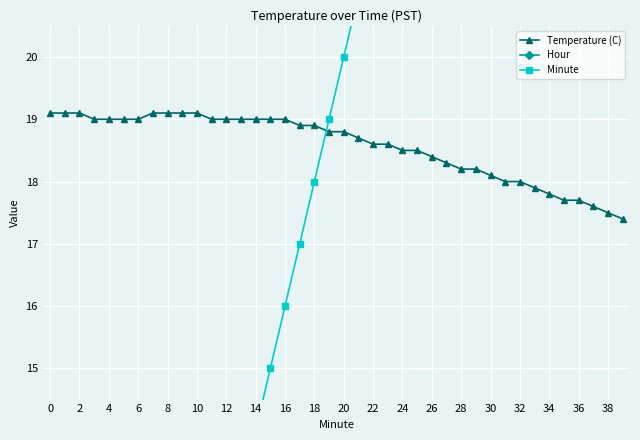

Which series has the widest spread of values?

Minute